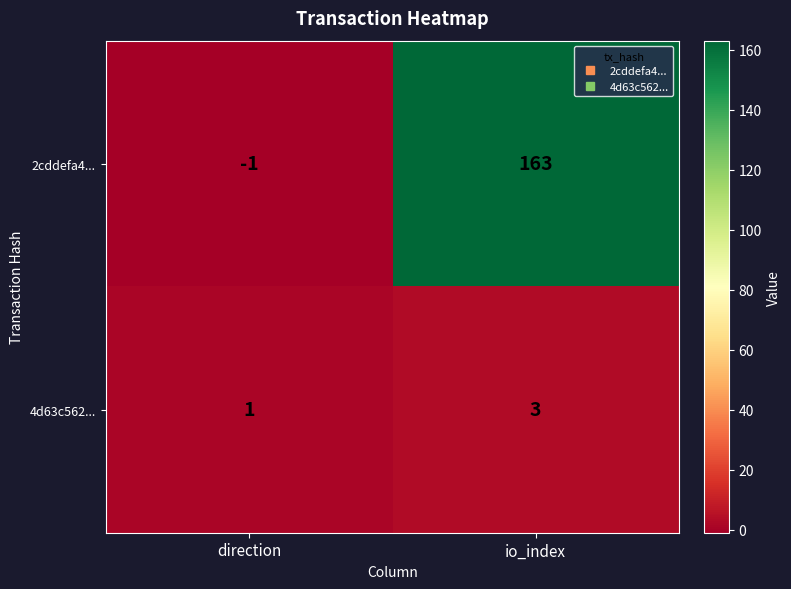

Reading left to right, what are all the values shown in this chart?

2cddefa4...: direction=-1	io_index=163
4d63c562...: direction=1	io_index=3